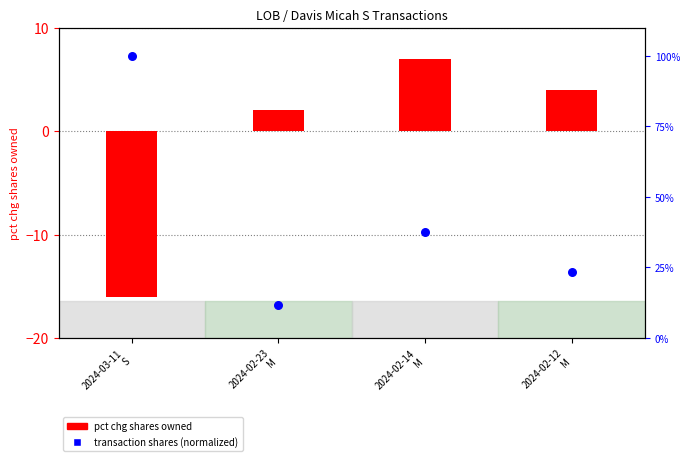

At which category is the sum across all series the highest?

2024-03-11
S